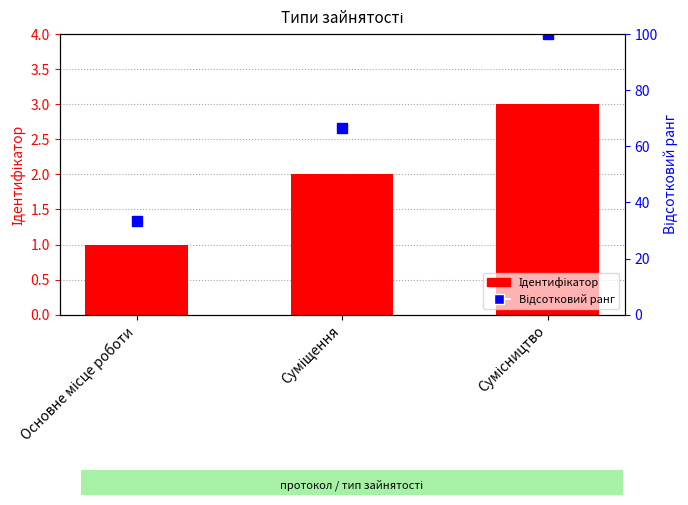

Rank the series by their maximum value, from lowest to highest.

Ідентифікатор, Відсотковий ранг